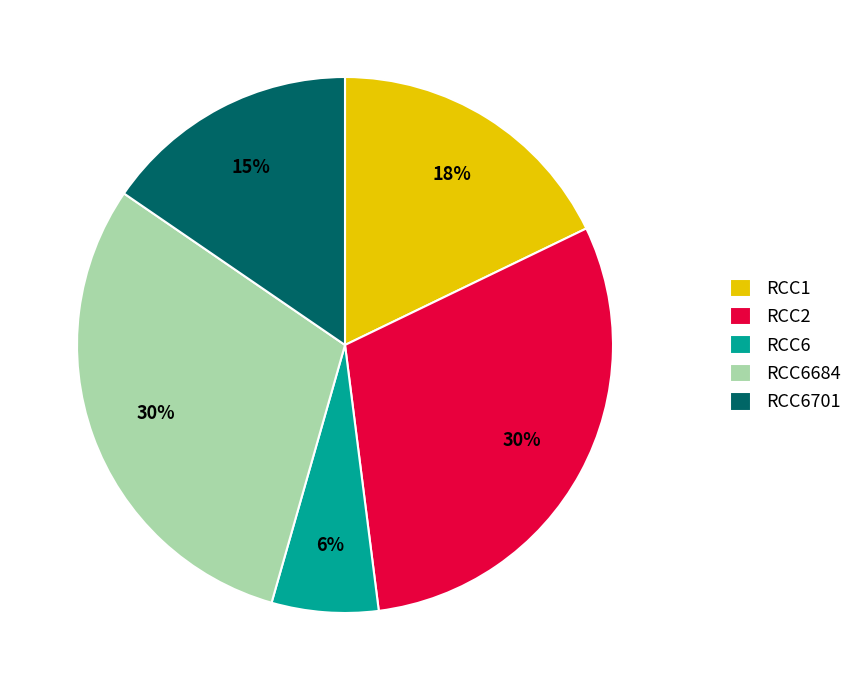

Is the sum of RCC6701 and RCC1 greater than half?

No